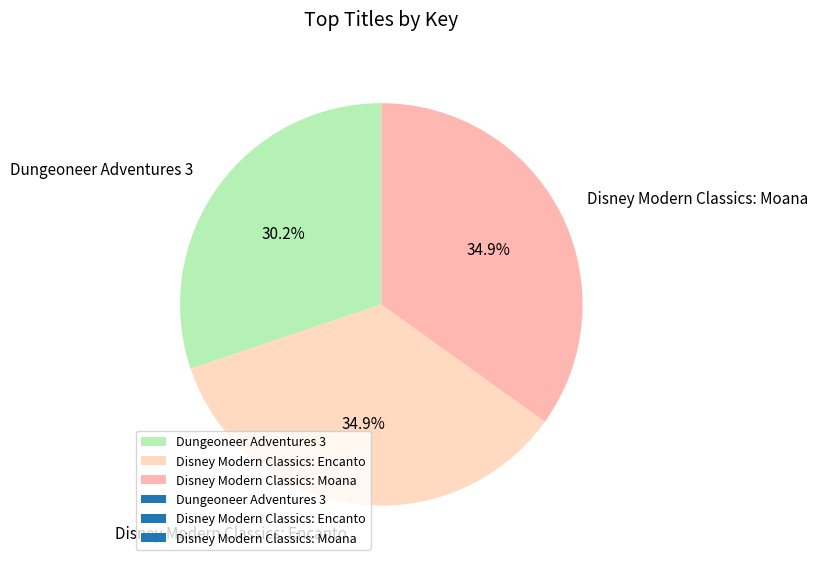

True or false: Disney Modern Classics: Moana accounts for 35% of the total.

True